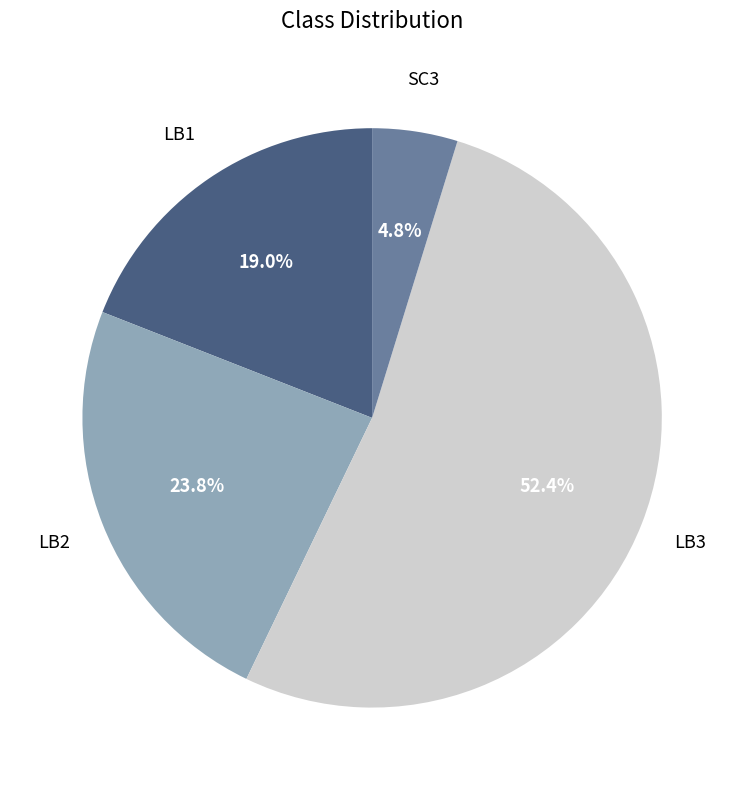

Does any single category account for the majority?

Yes